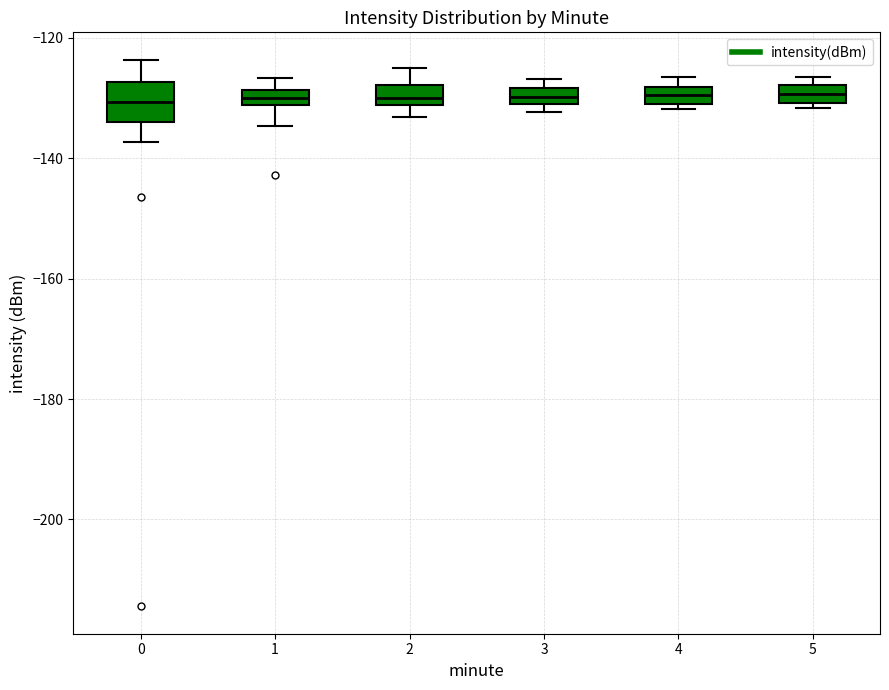

Where is the lower edge of the box at x = 4 on the y-axis? The values are not printed on the chart, so give them approximately, as read against the axis.

-130